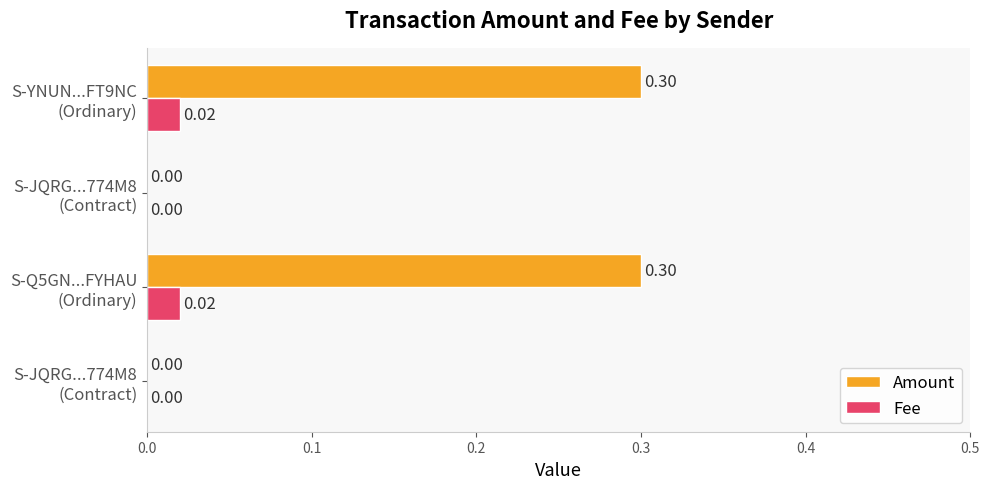

How many data points in Amount are above 0?

2